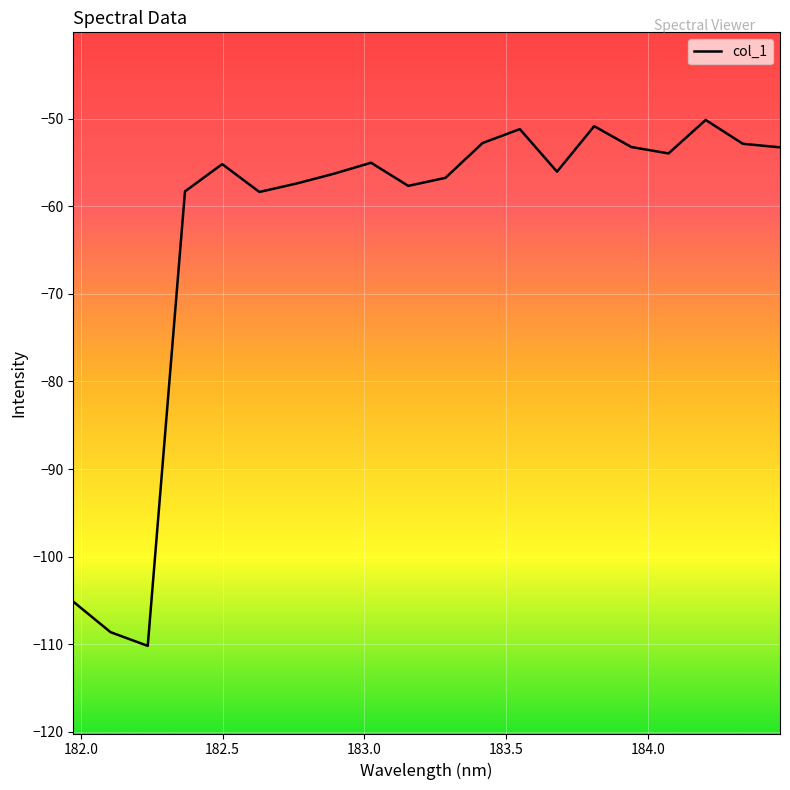

What is the minimum value shown in the chart?

-110.2